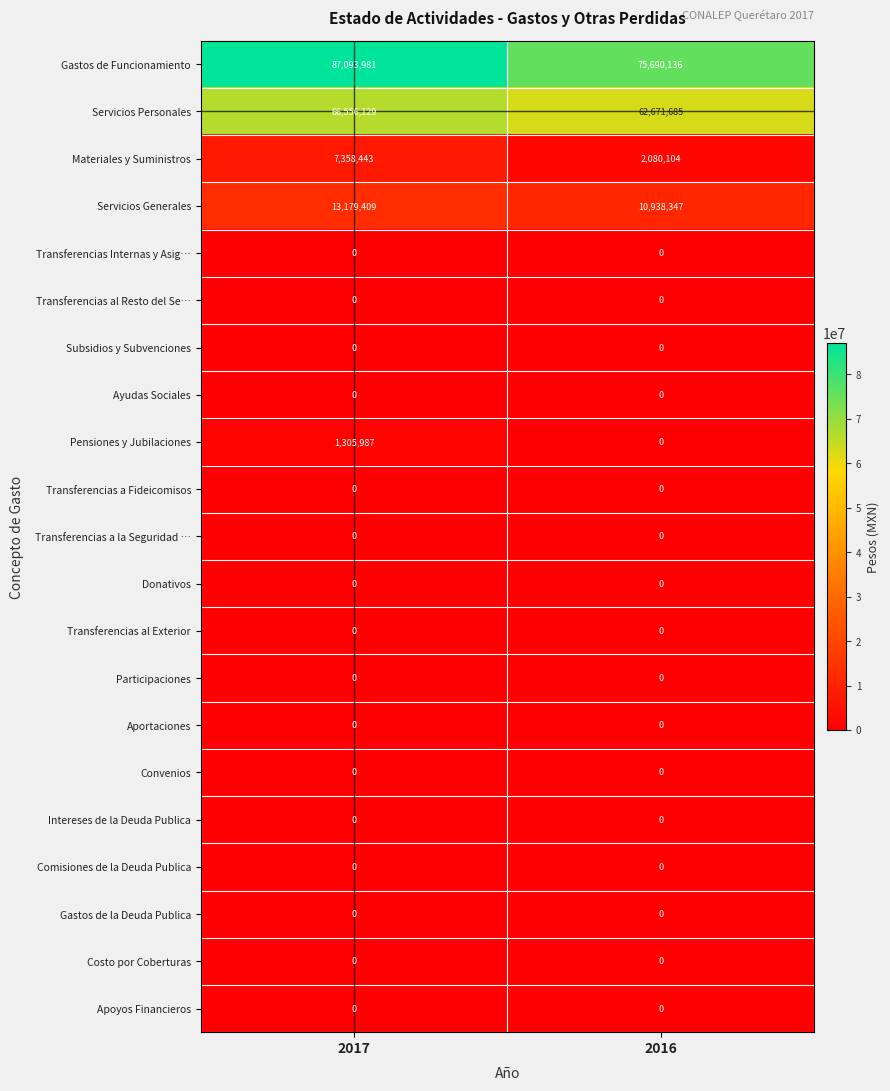

Which label corresponds to the largest value in the chart?

2017